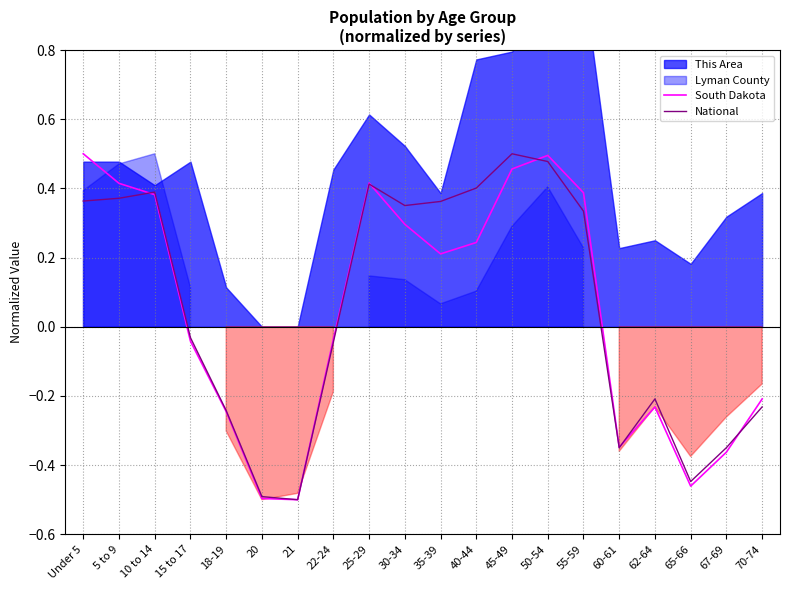

At which category does South Dakota reach its first local peak?

25-29